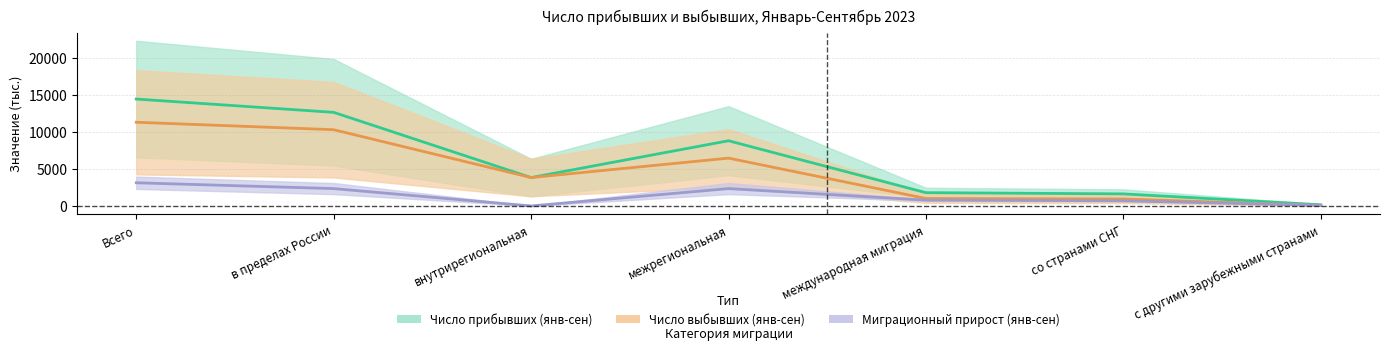

Rank the series by their average value, from lowest to highest.

Миграционный прирост (янв-сен), Число выбывших (янв-сен), Число прибывших (янв-сен)